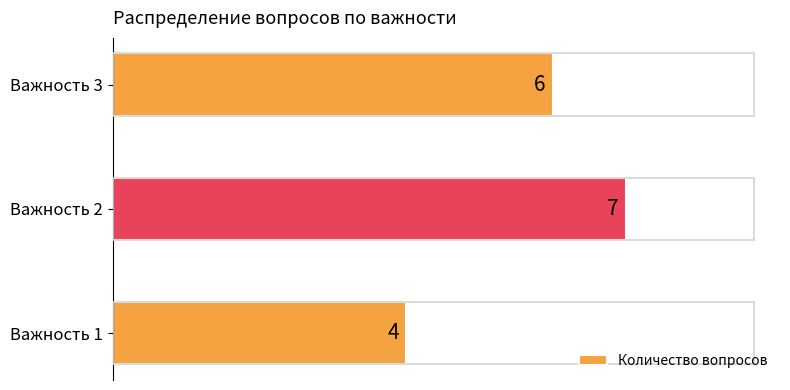

Rank the categories by value from lowest to highest.

Важность 1, Важность 3, Важность 2